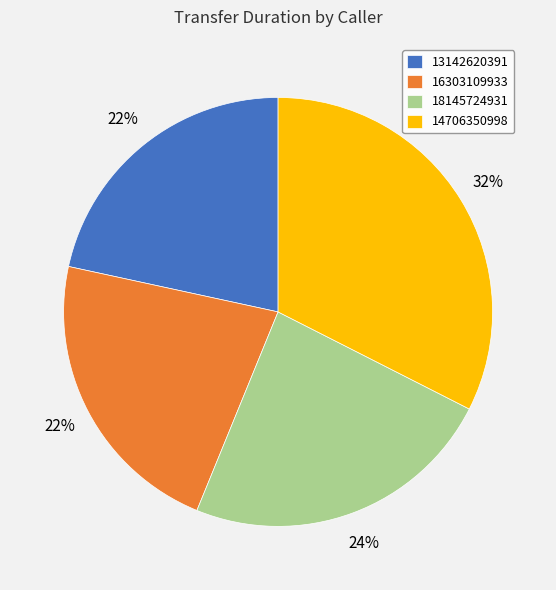

Is 18145724931 the majority of the pie?

No